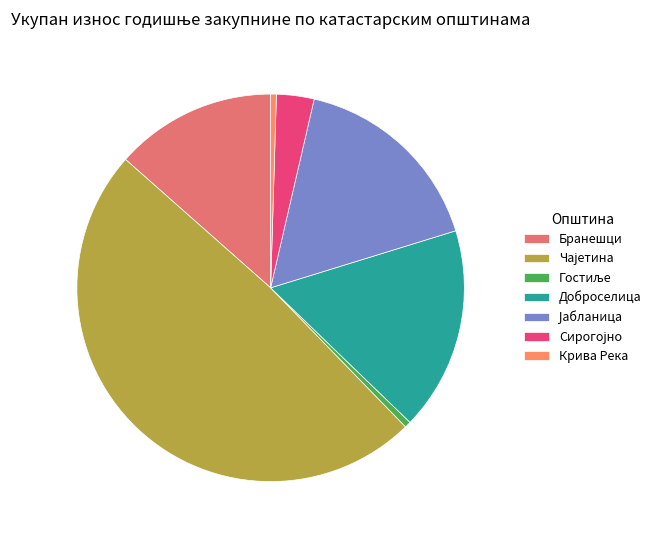

Count the number of slices in the pie.

7